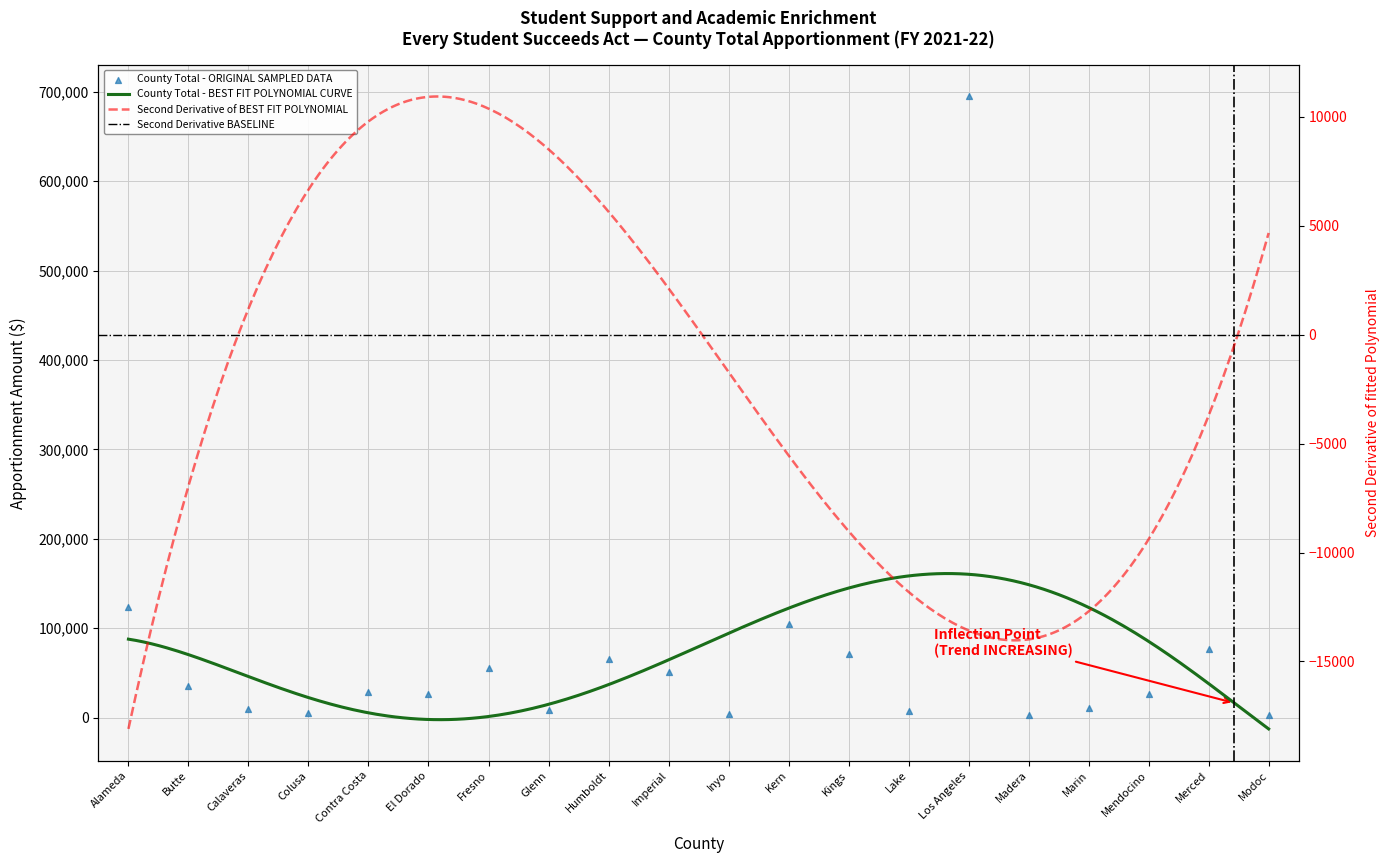

Between Imperial and Colusa, which is larger?

Imperial